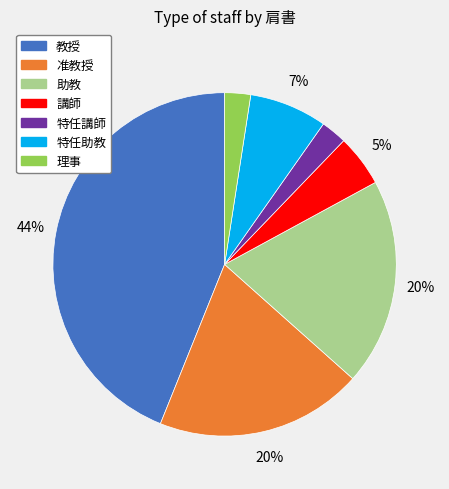

Which slice is the largest?

教授